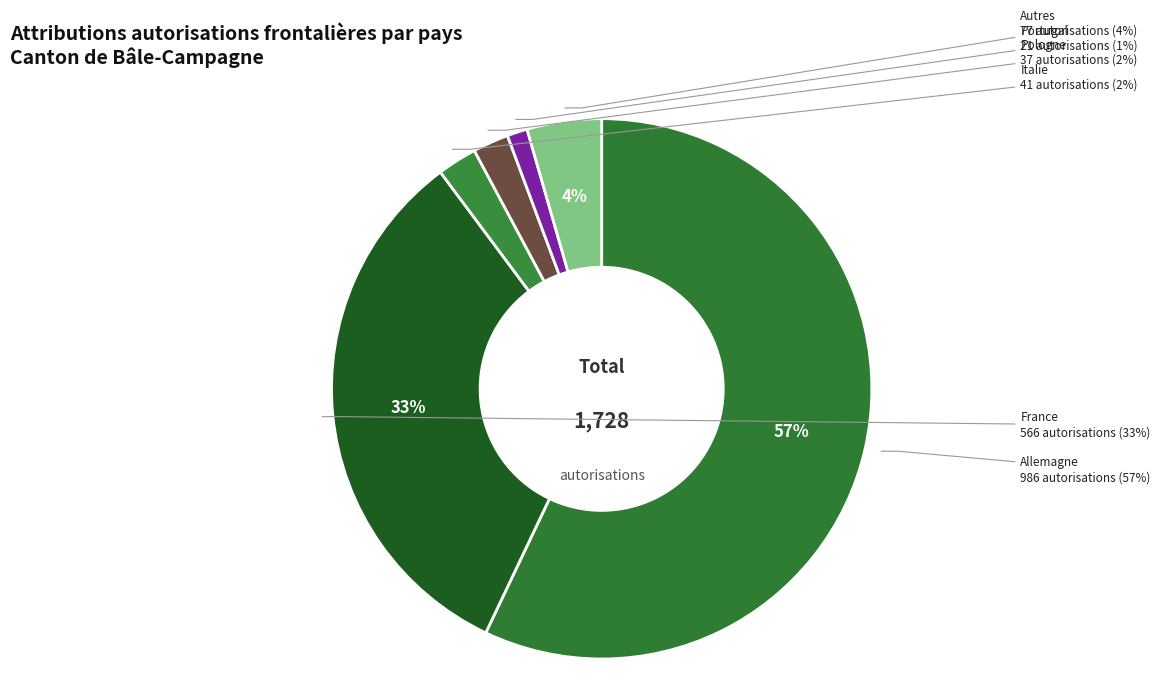

Which category has the biggest portion of the pie?

Allemagne